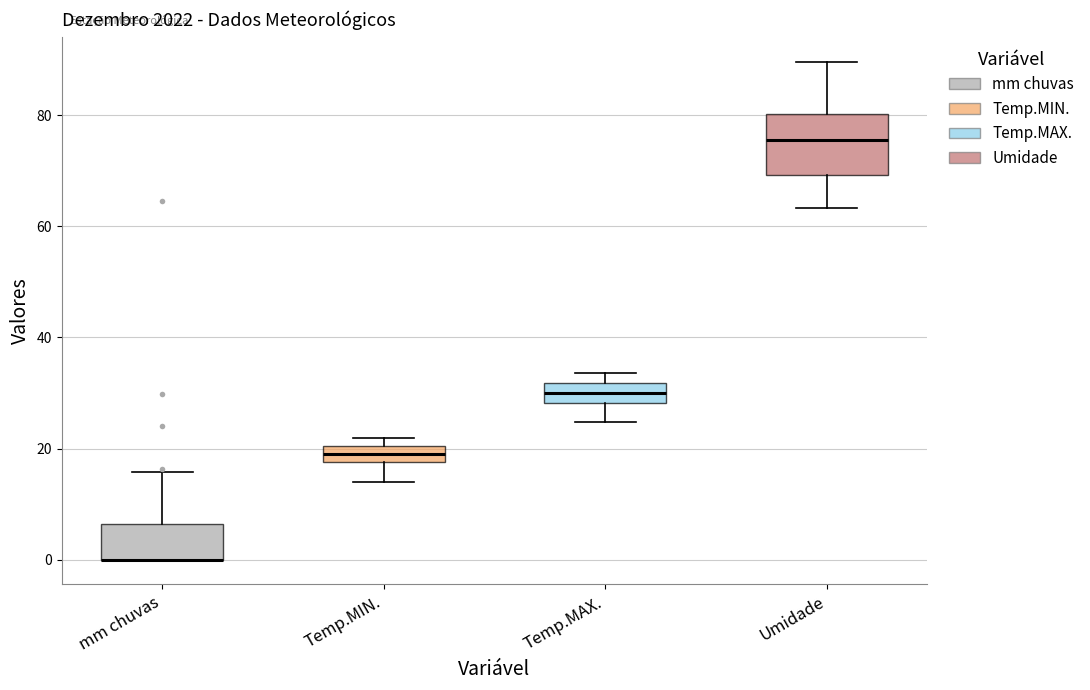

Which box is the tallest, from its lower edge to its upper edge?

Umidade